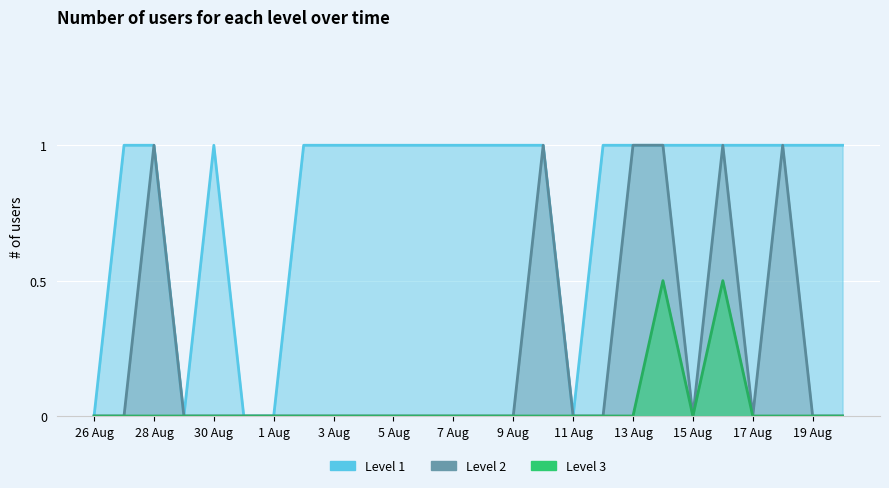

Which category has the lowest value across all series?

26 Aug